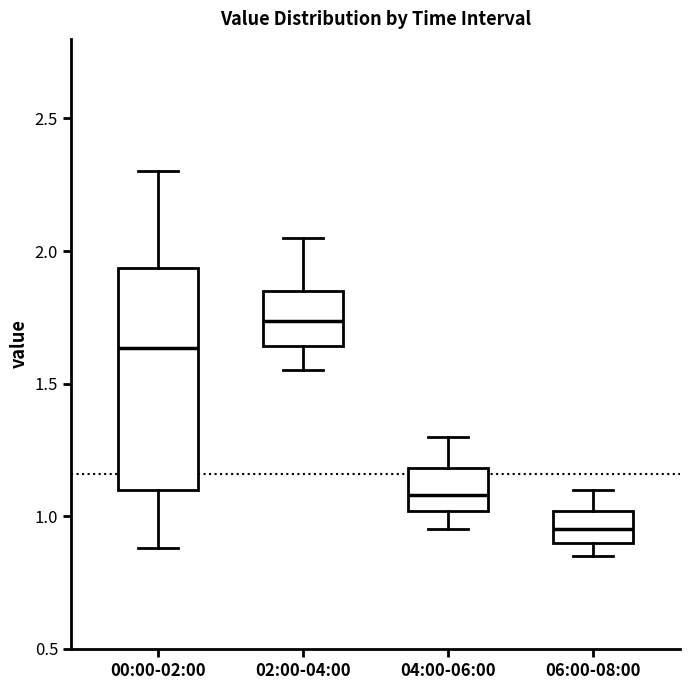

Which box has the highest median line?

02:00-04:00